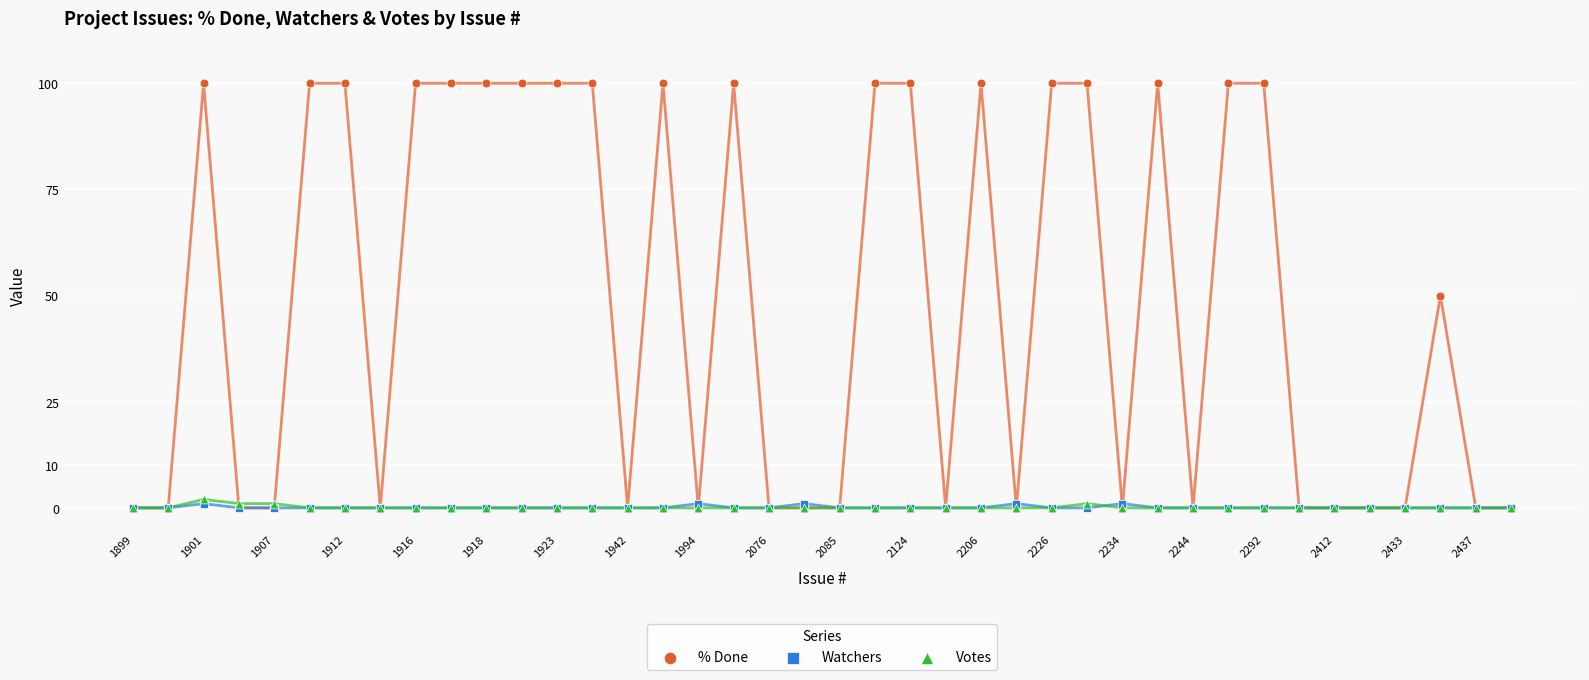

What are all the series names shown in the legend?

% Done, Watchers, Votes